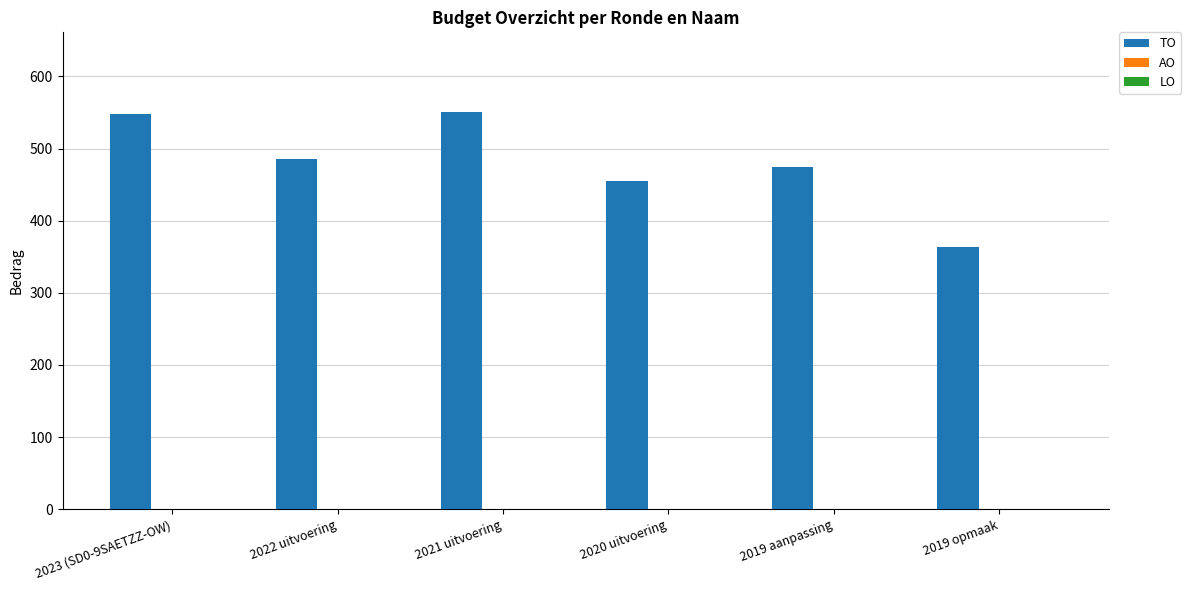

The chart shows a value of 888 at 2021 uitvoering. True or false?

False